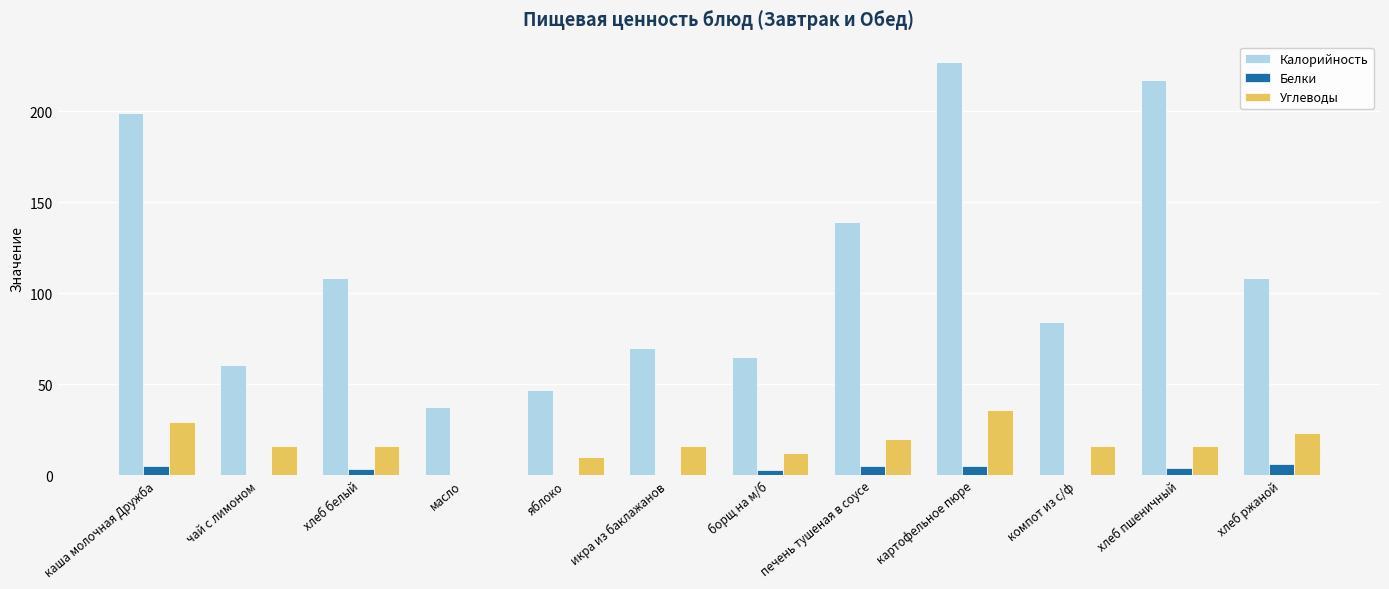

Is it true that Белки equals 4.0 at хлеб пшеничный?

True